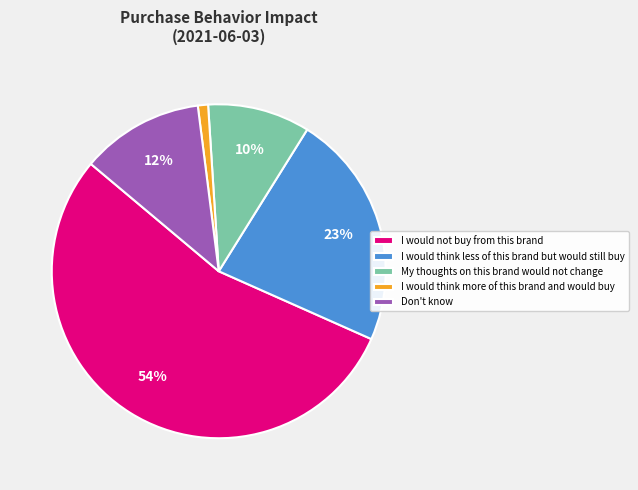

Is it true that My thoughts on this brand would not change is 2% of the pie?

False